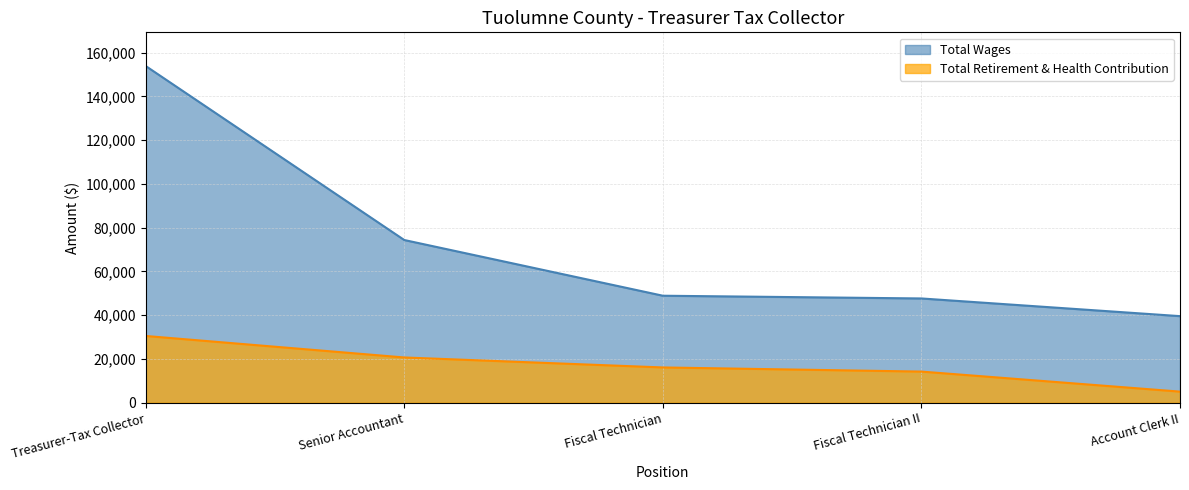

What is the difference between the maximum and minimum values in the Total Retirement & Health Contribution series?

25433